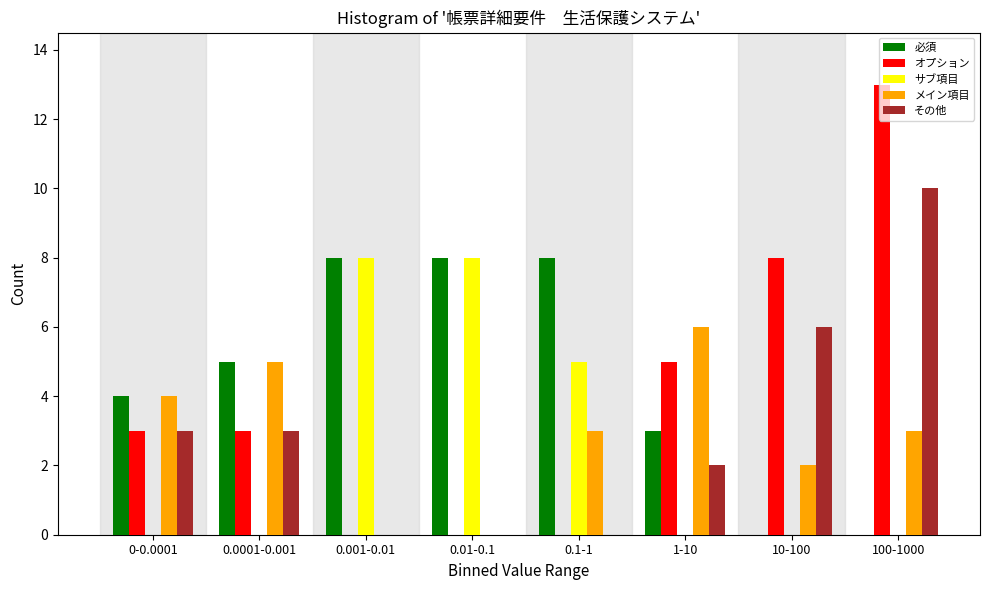

What is the highest value of the その他 series?

10